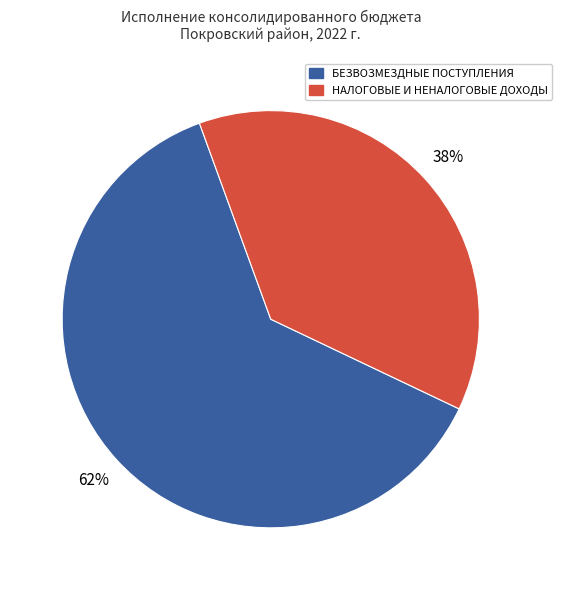

Is there a majority slice in this chart?

Yes